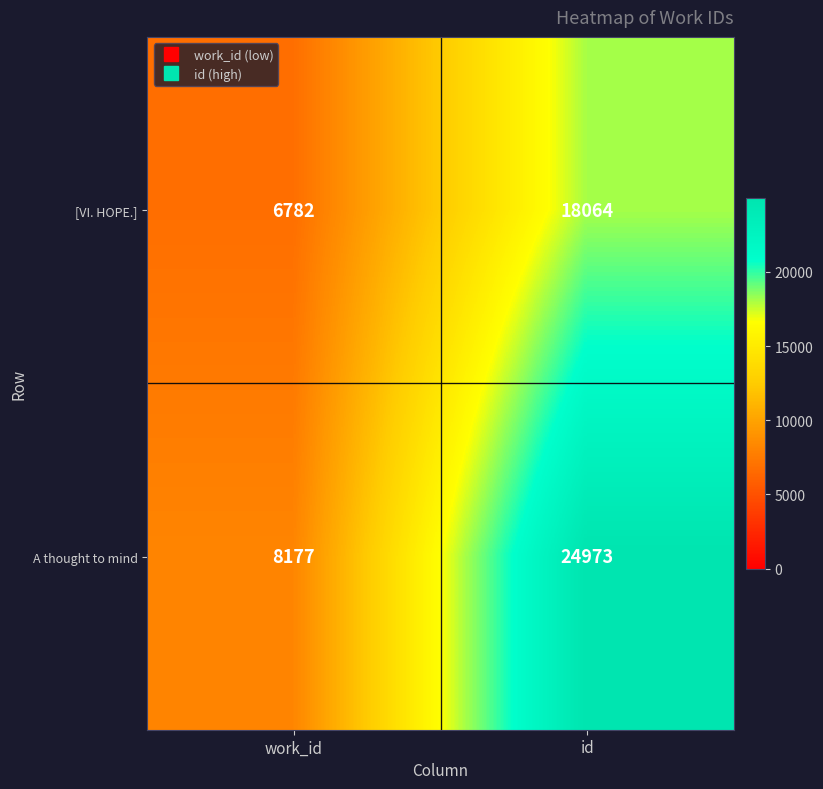

What value does the [VI. HOPE.] series have at id?

18064